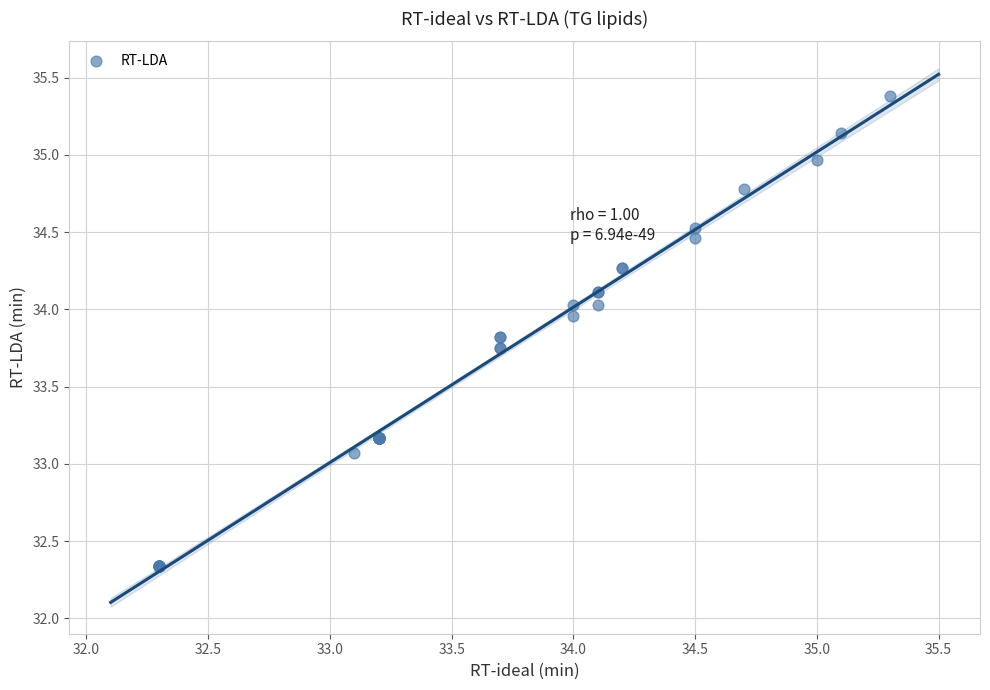

What Y value in the scatter plot is closest to 33?

33.1